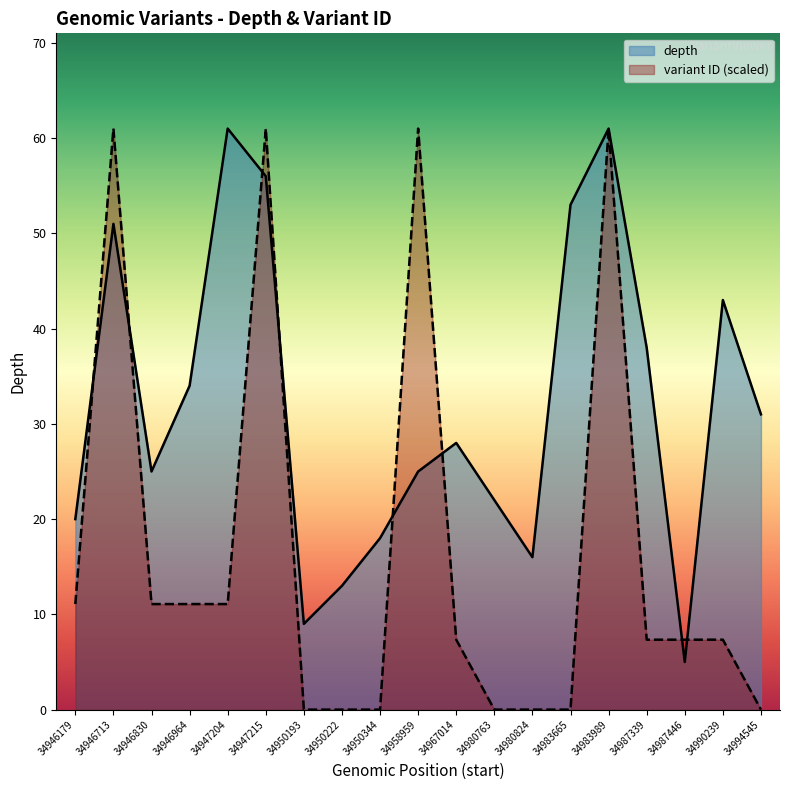

Where is variant ID (scaled) nearest to the value 30?

34947204